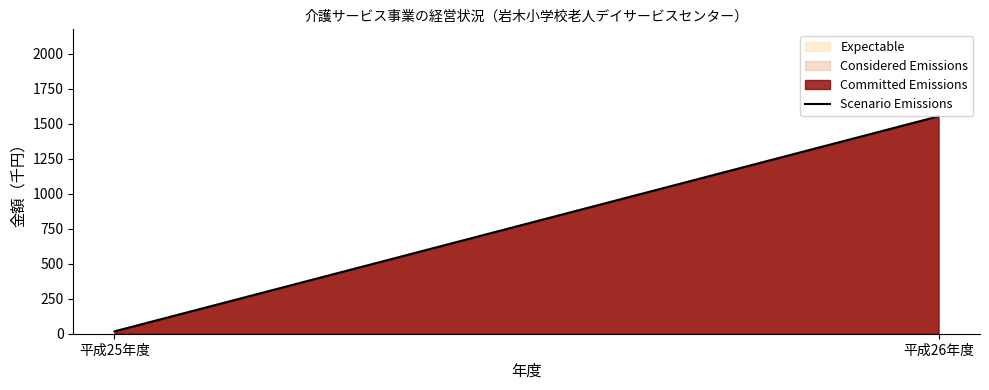

Does the chart display data point markers on the line(s)?

No